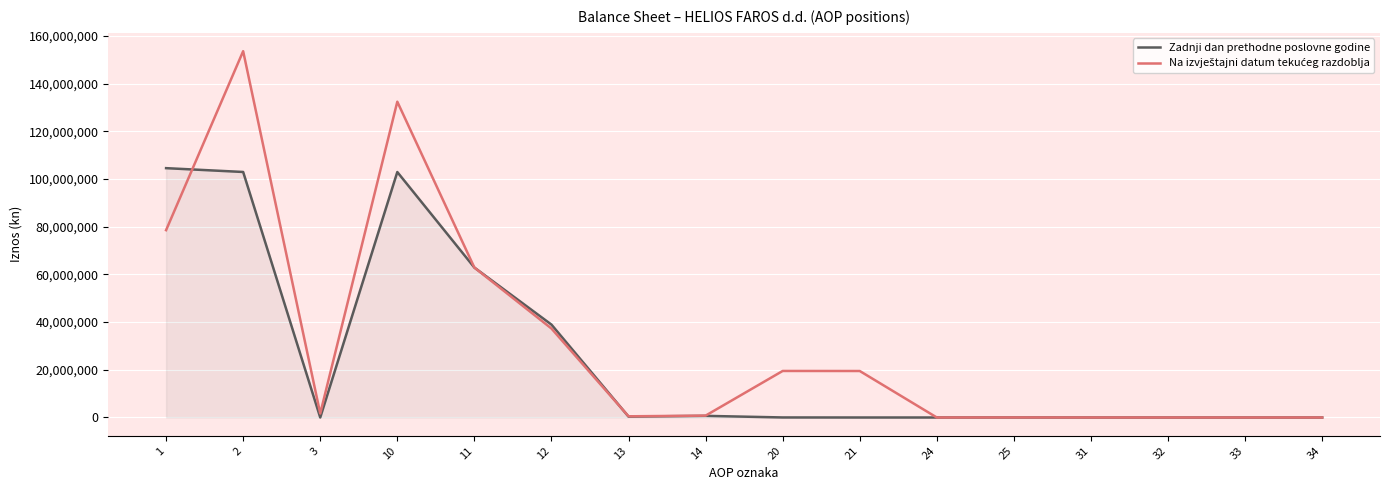

Between 1 and 31, which series saw the biggest shift?

Zadnji dan prethodne poslovne godine